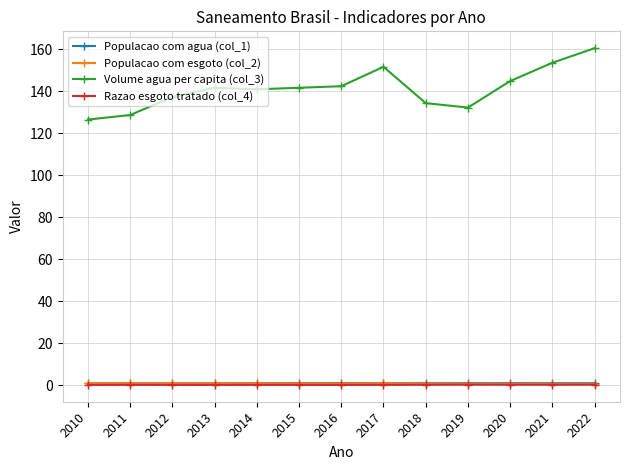

Is this an area chart (filled region under the line)?

No